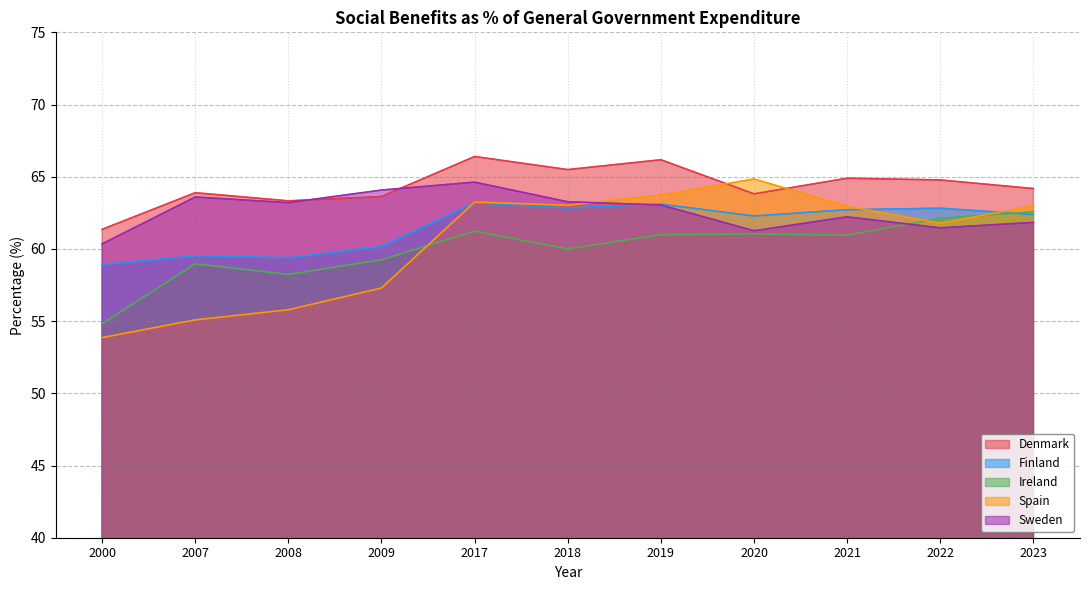

Rank the series by their maximum value, from highest to lowest.

Denmark, Spain, Sweden, Finland, Ireland